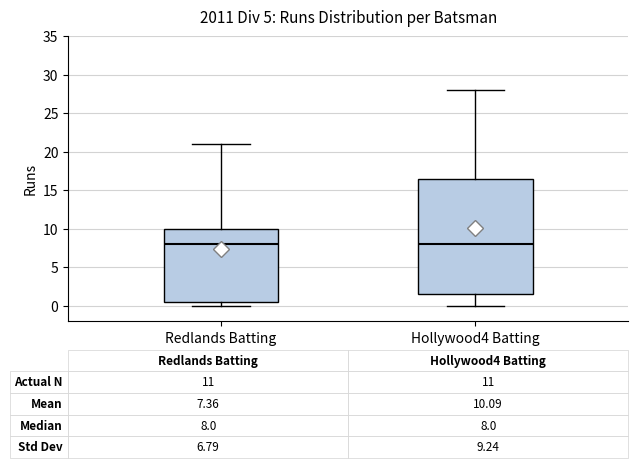

Comparing the boxes themselves (not the whiskers), which one is the tallest?

Hollywood4 Batting